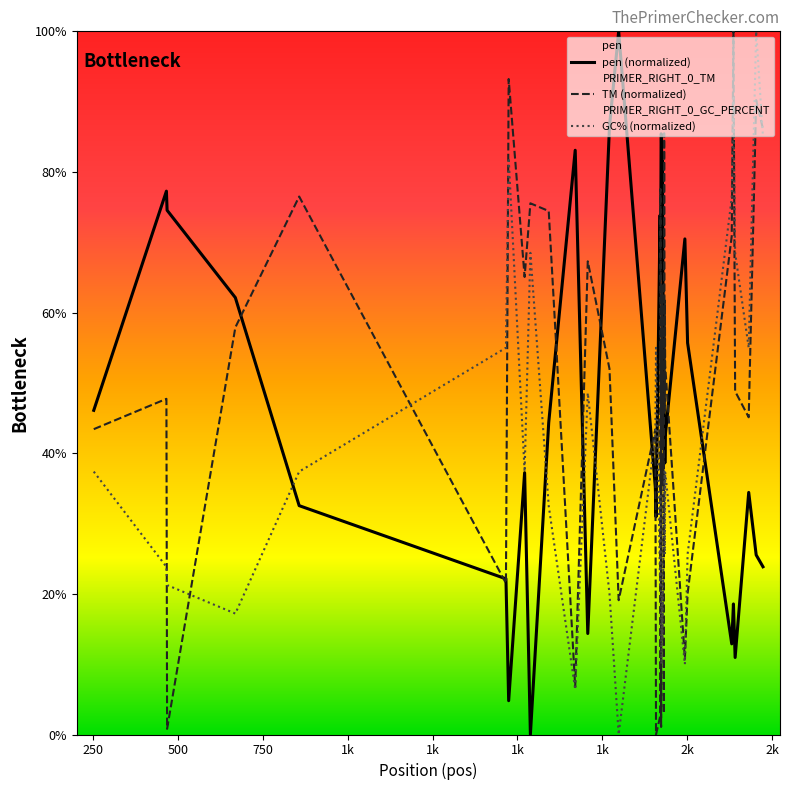

How many interior local peaks does the TM (normalized) series have?

15